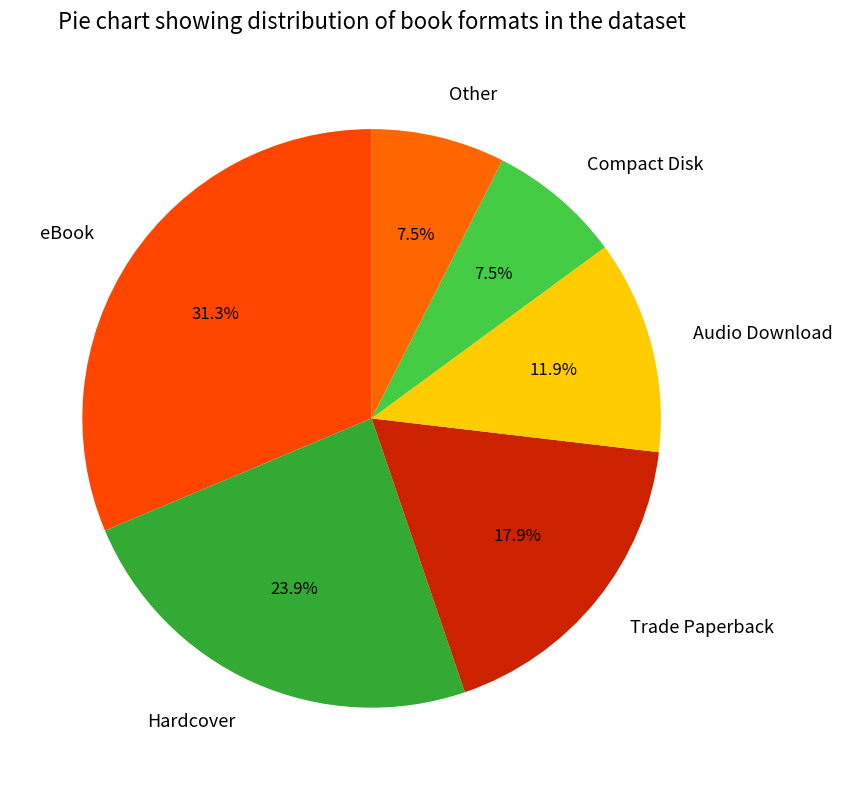

Do eBook and Audio Download together represent more than half of the pie?

No